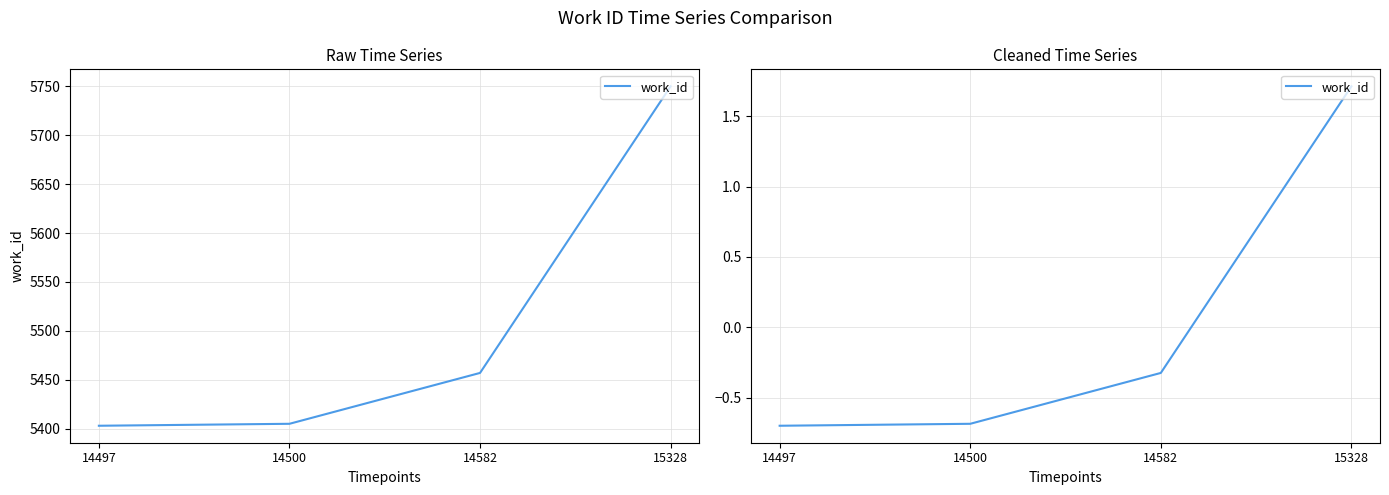

Between 14582 and 15328, which is larger?

15328